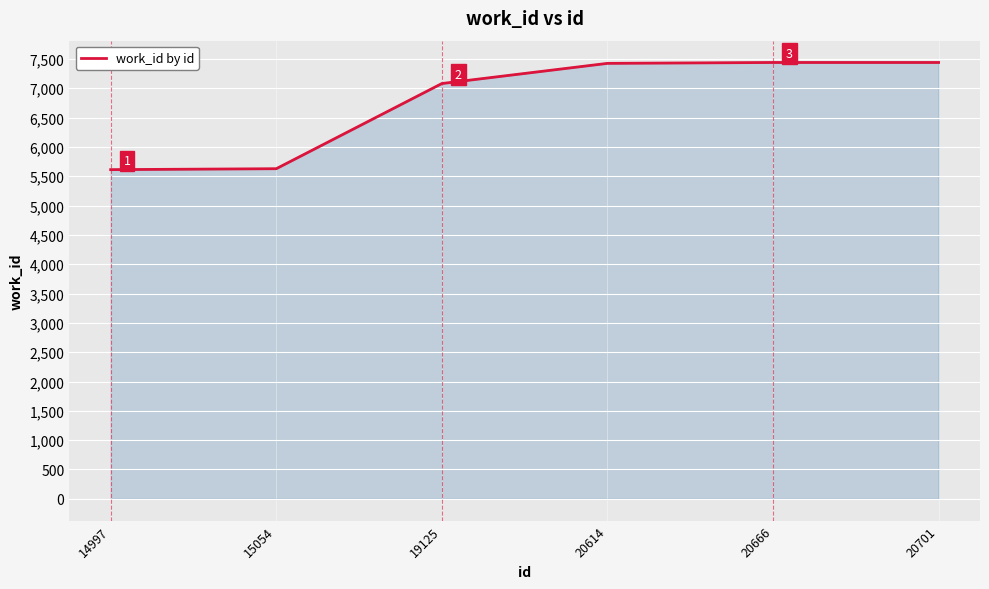

Is it true that the value at 20701 is 13032?

False